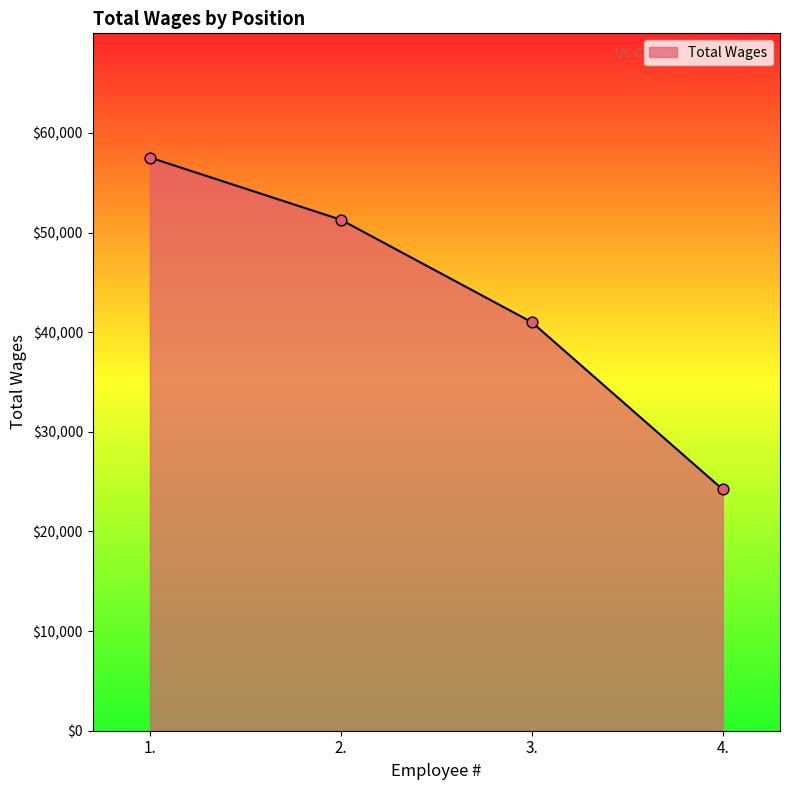

What is the change in value from 3. to 4.?

-16787